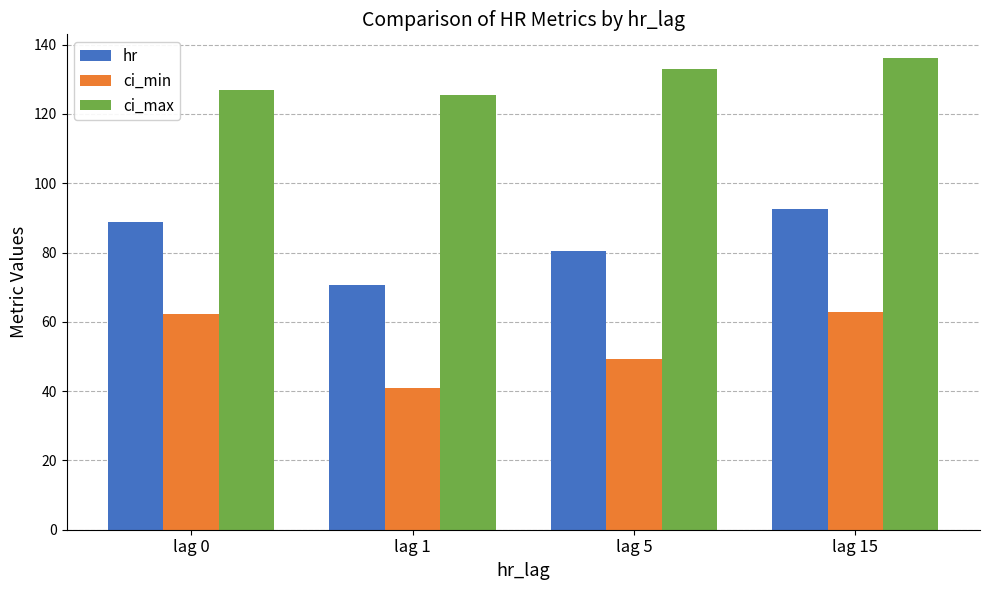

Which label corresponds to the smallest value in the chart?

lag 1